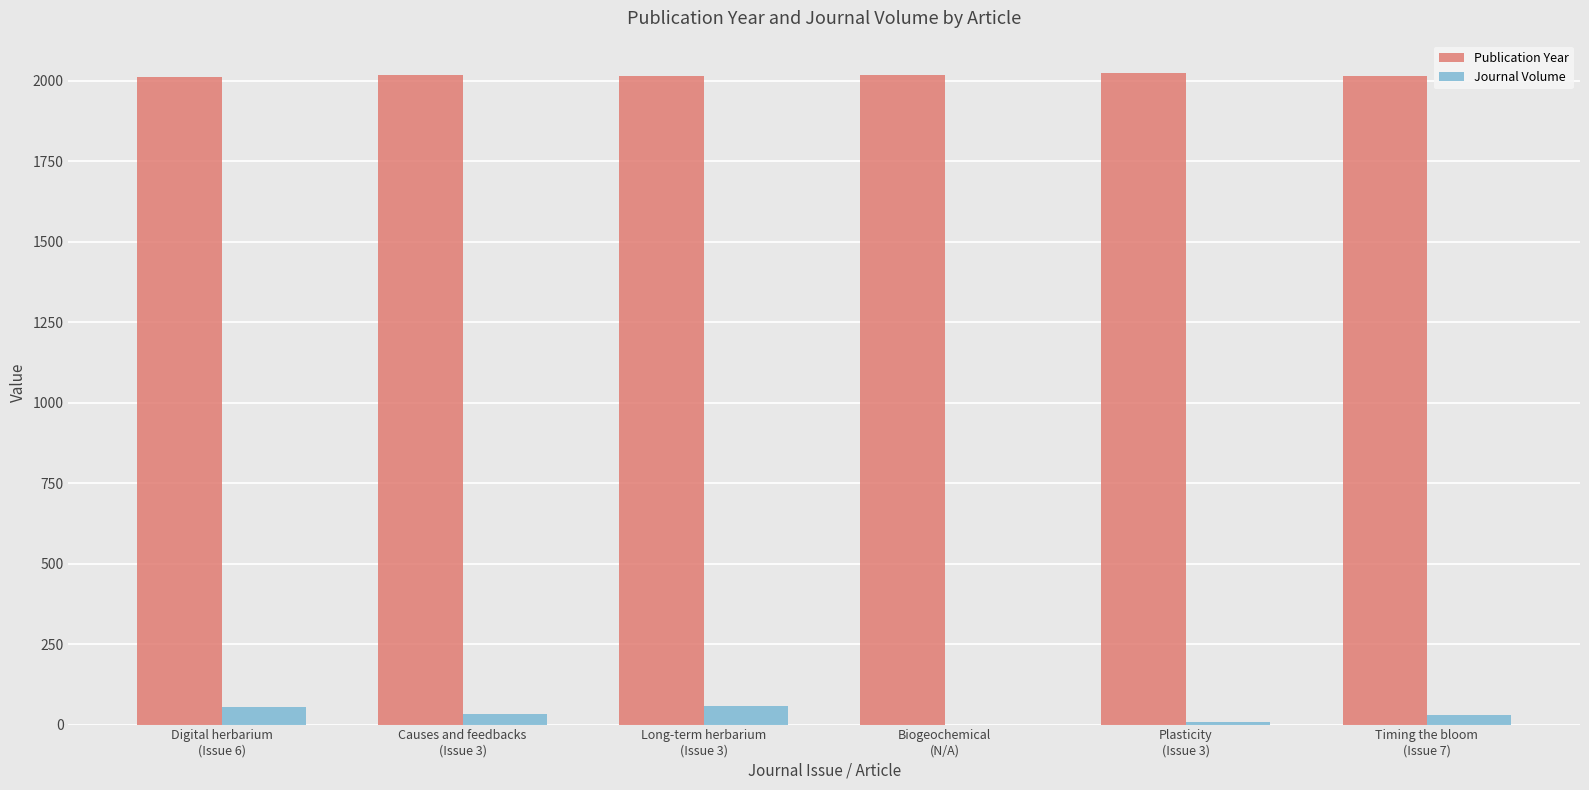

Which series has the largest total across all categories?

Publication Year